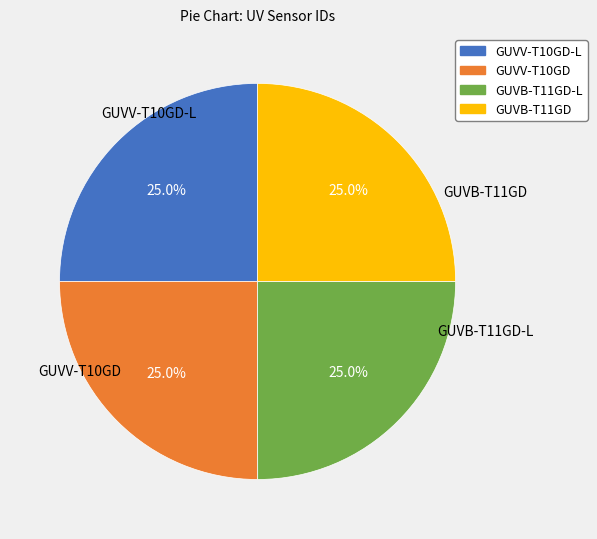

How much of the chart is everything except GUVB-T11GD-L?

75.0%